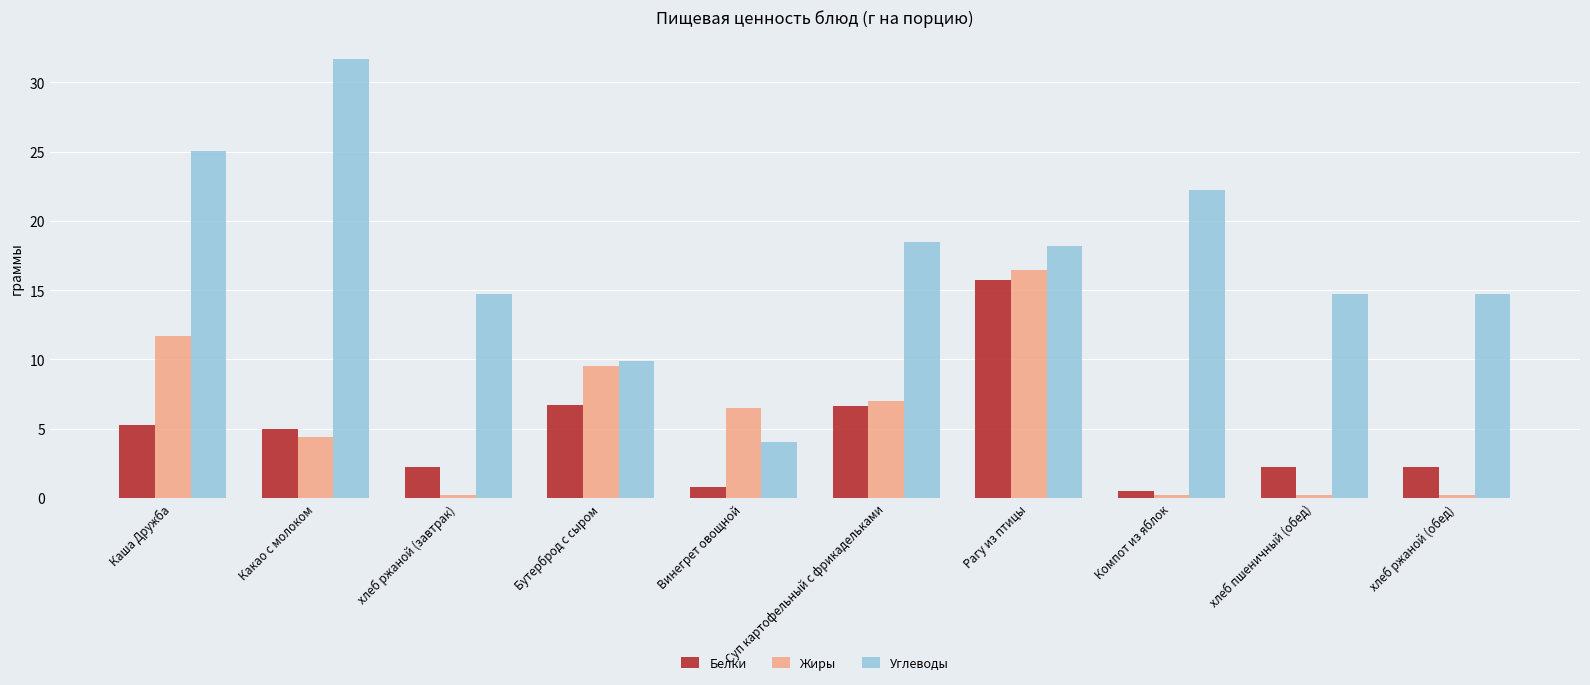

How many values in the Белки series are below 5?

5